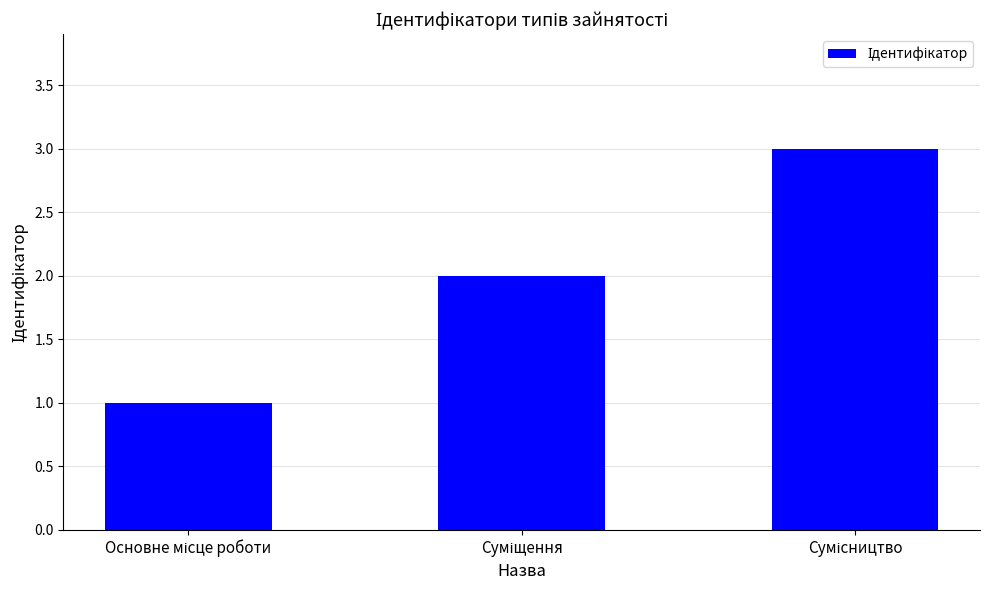

What is the value of the 3rd bar from the left?

3